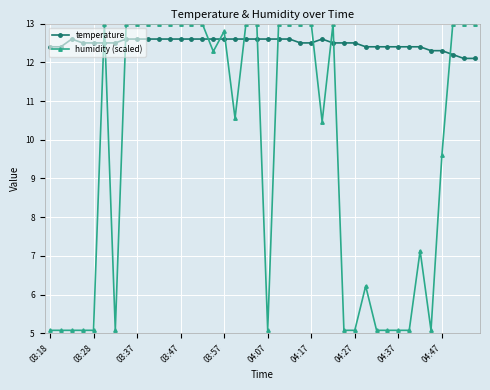

What is the value of the humidity (scaled) point at the 21st from the left?

5.1